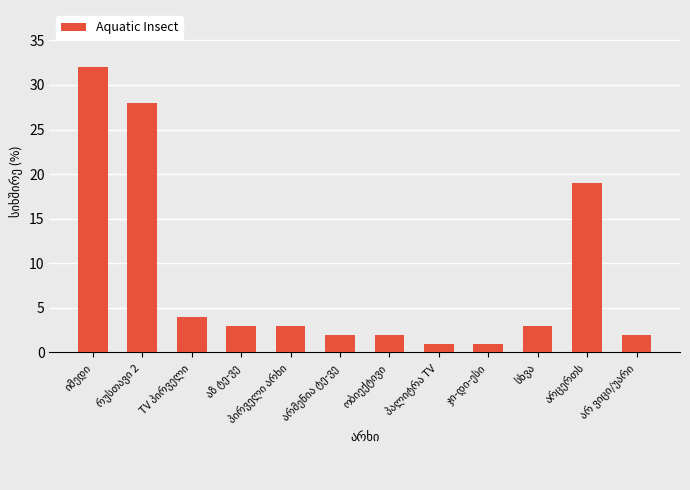

How many series are shown in this chart?

1